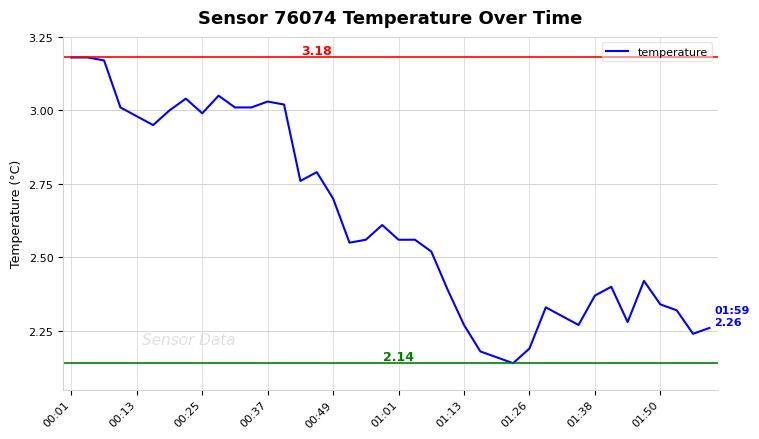

What is the difference between the maximum and minimum values?

1.0